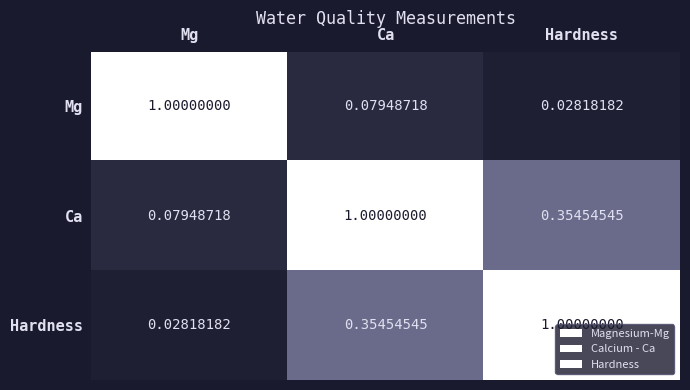

Which series has the largest total across all categories?

Ca